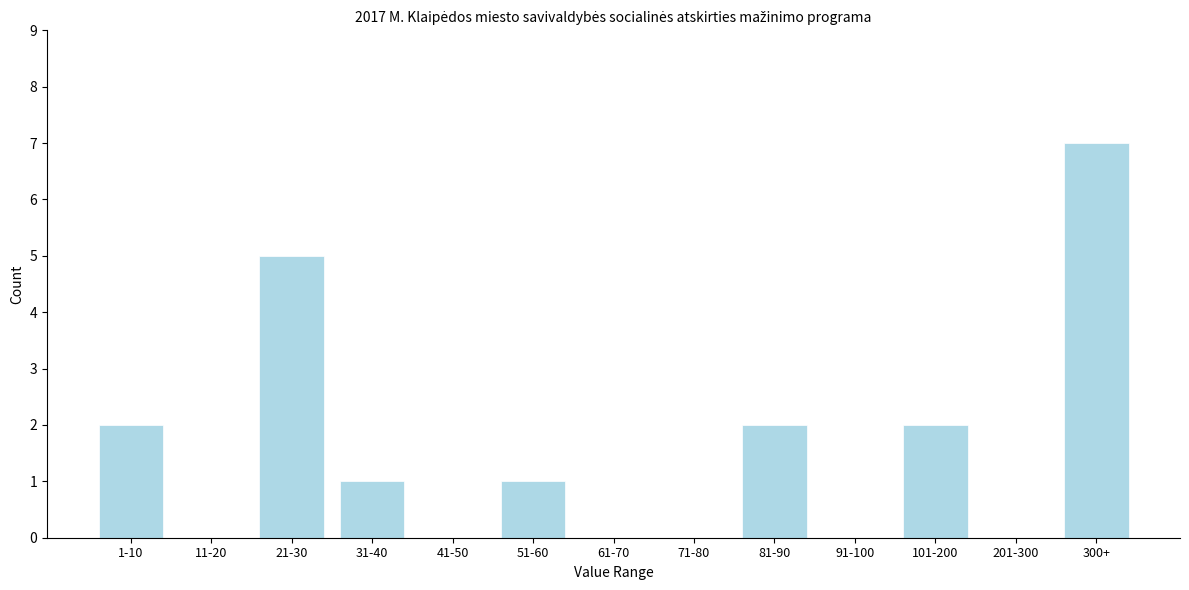

Reading left to right, what are all the values shown in this chart?

1-10=2	11-20=0	21-30=5	31-40=1	41-50=0	51-60=1	61-70=0	71-80=0	81-90=2	91-100=0	101-200=2	201-300=0	300+=7